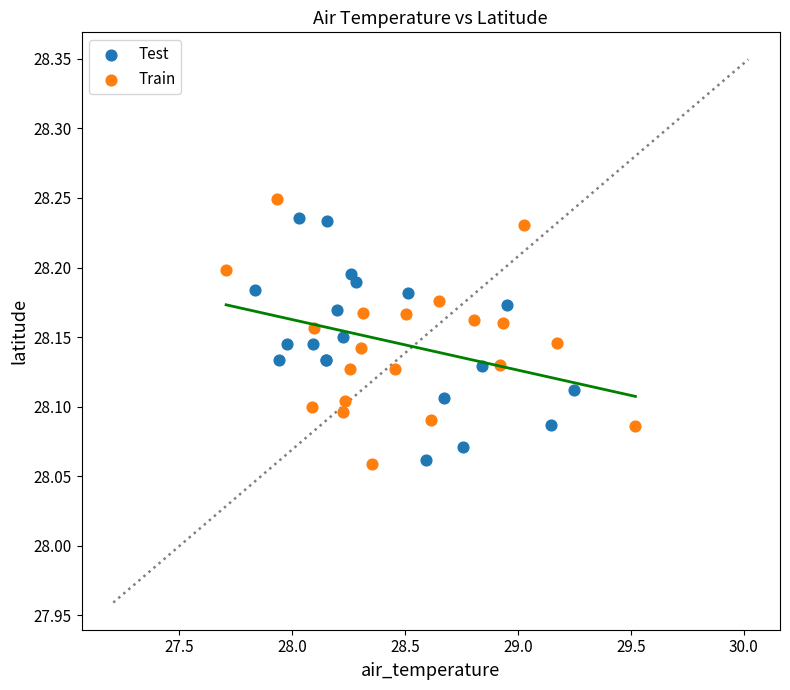

Which series has the widest spread of Y values?

Train